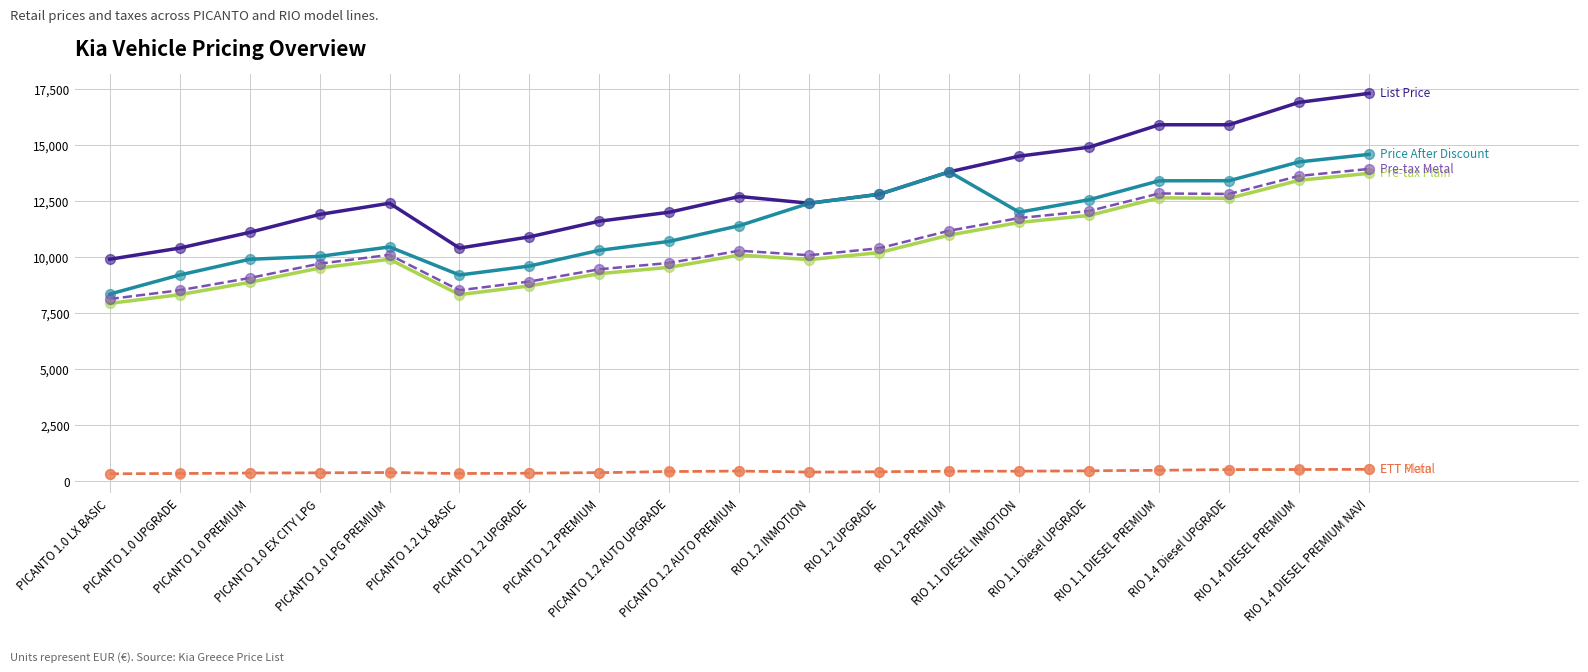

What is the total value across all series at RIO 1.4 DIESEL PREMIUM NAVI?

60555.5